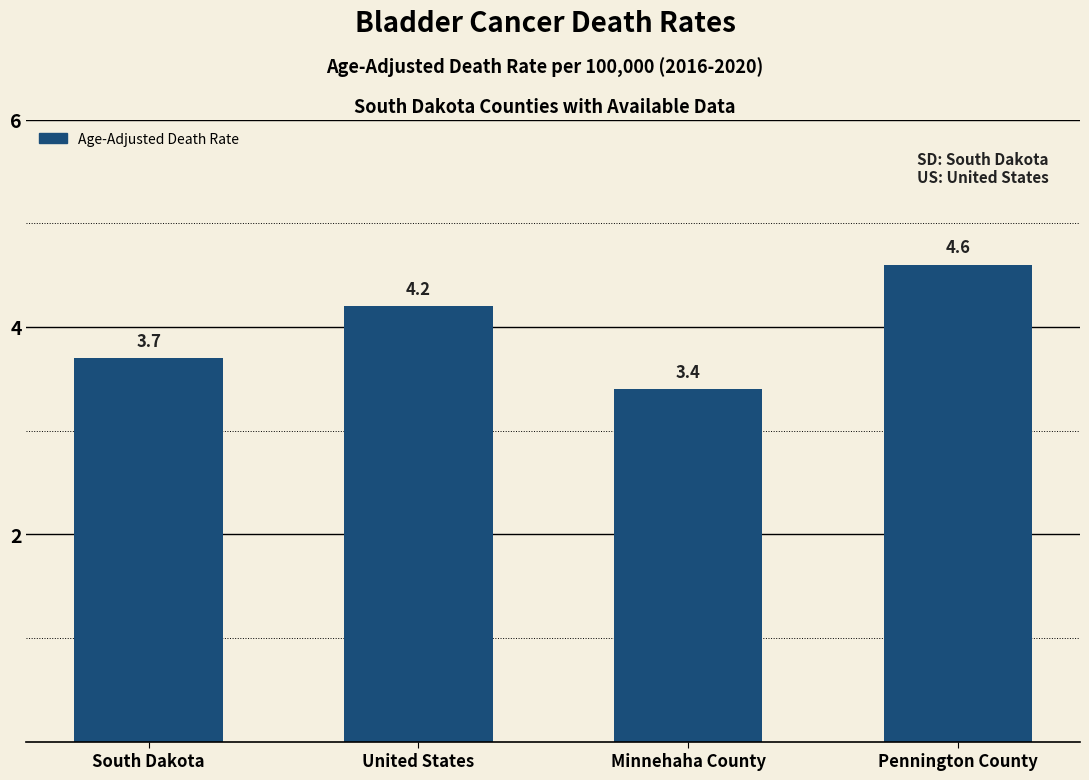

Reading left to right, what are all the values shown in this chart?

3.7	4.2	3.4	4.6